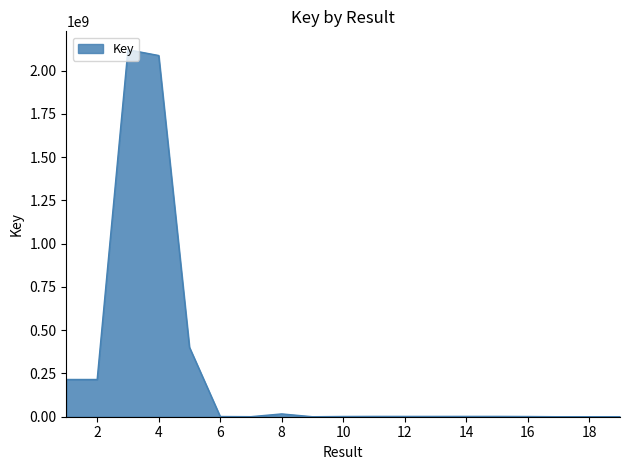

What is the maximum value shown in the chart?

2120399569